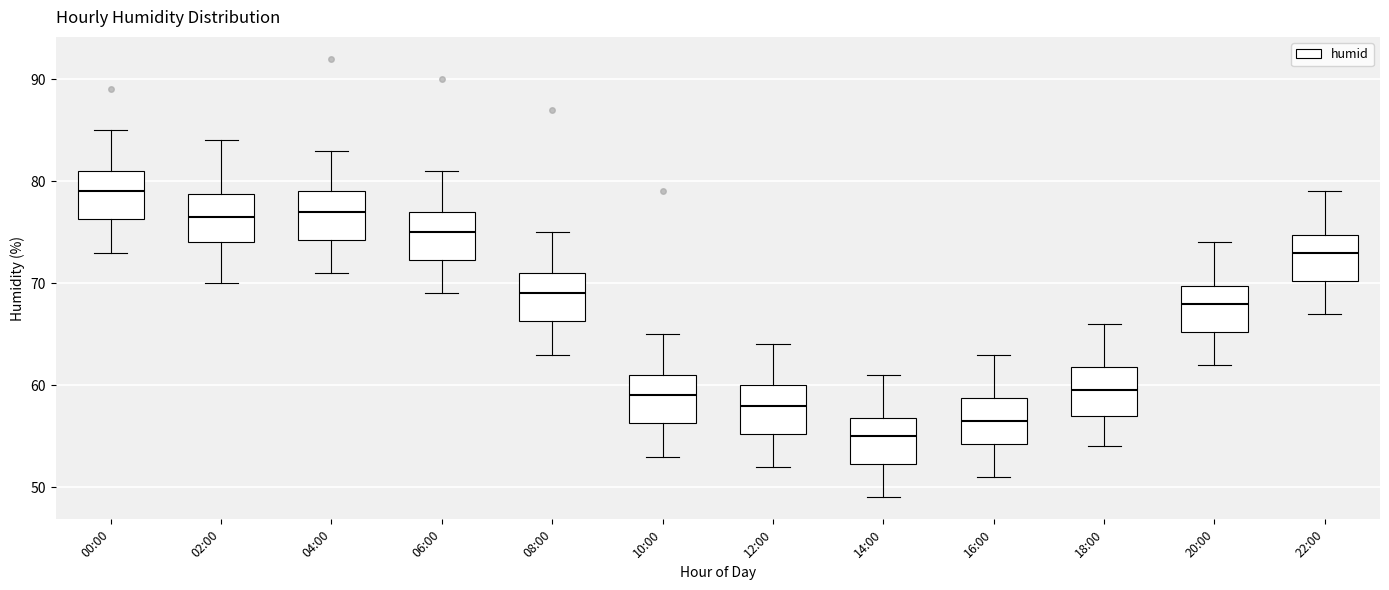

Which box's median line is the highest?

00:00